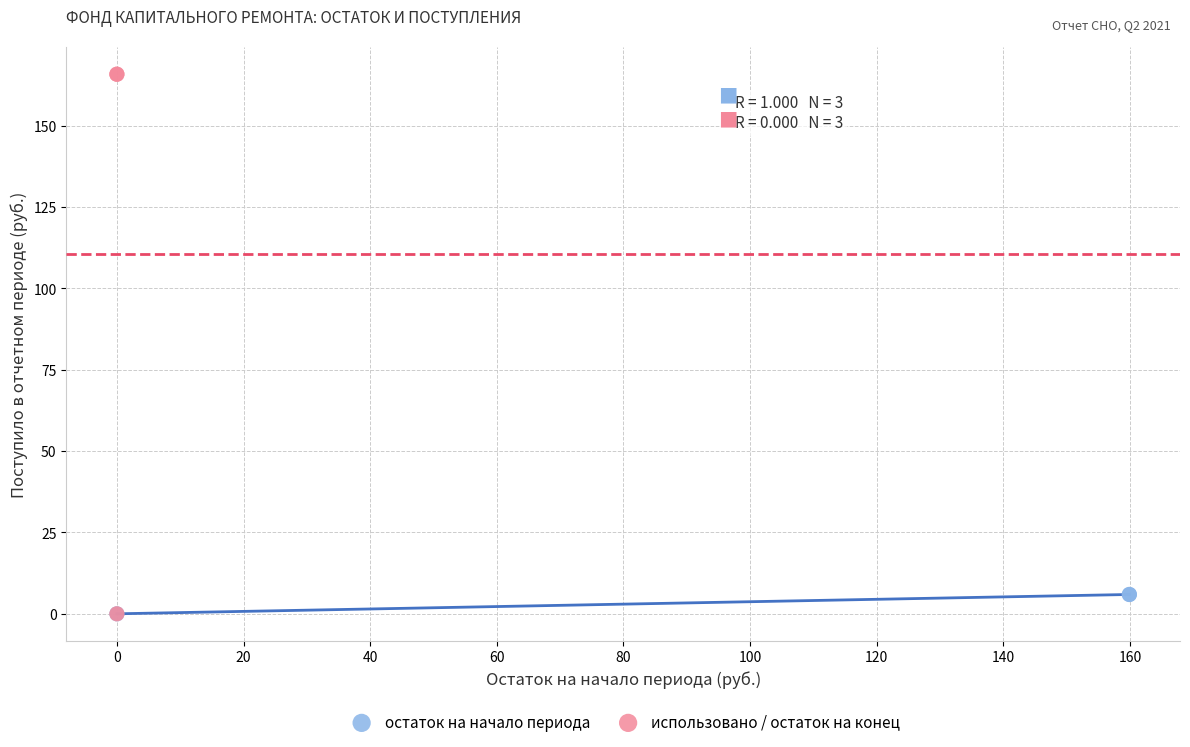

Which series has the widest spread of Y values?

использовано / остаток на конец